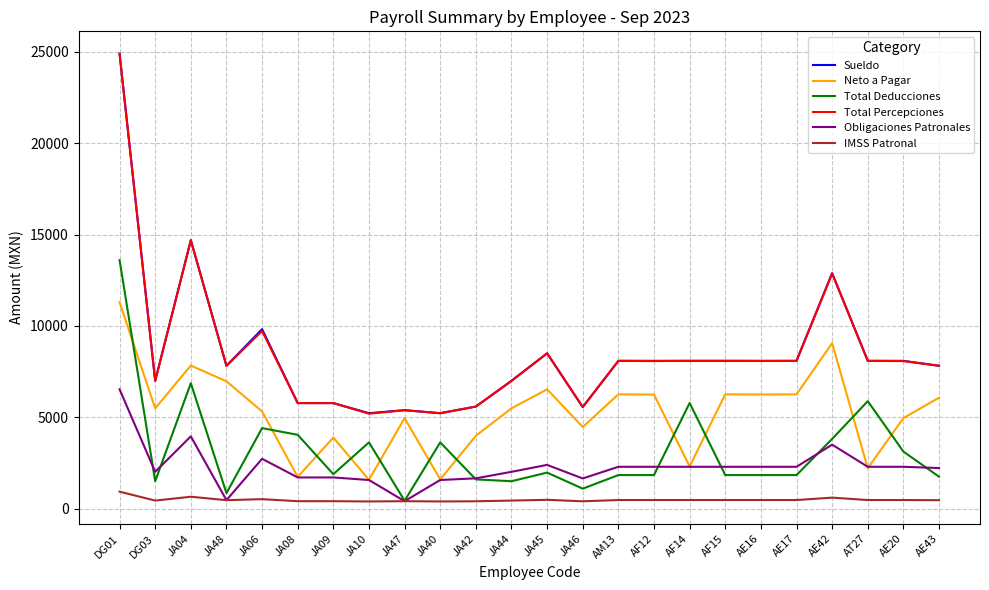

Where is the first local minimum for Obligaciones Patronales?

DG03